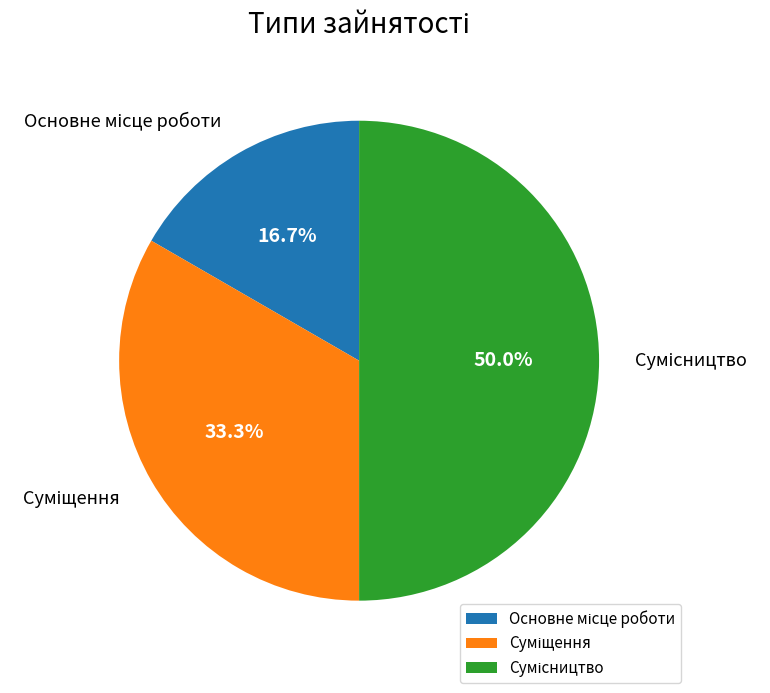

To the nearest percent, what is the difference between the largest and smallest slice percentages?

33%